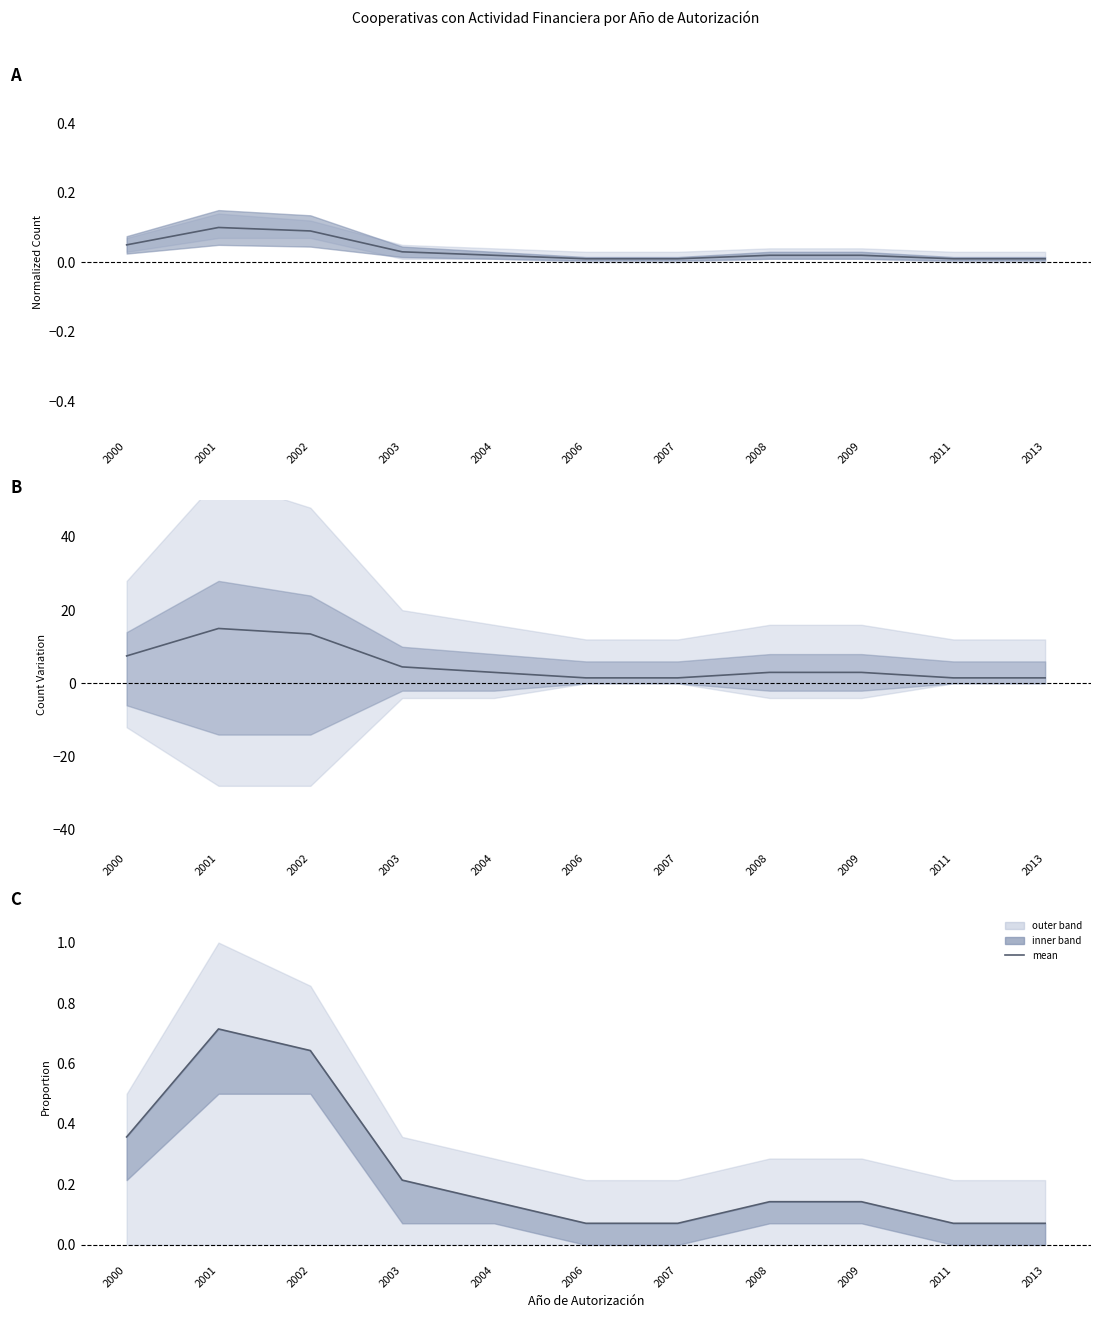

Does the chart display data point markers on the line(s)?

No